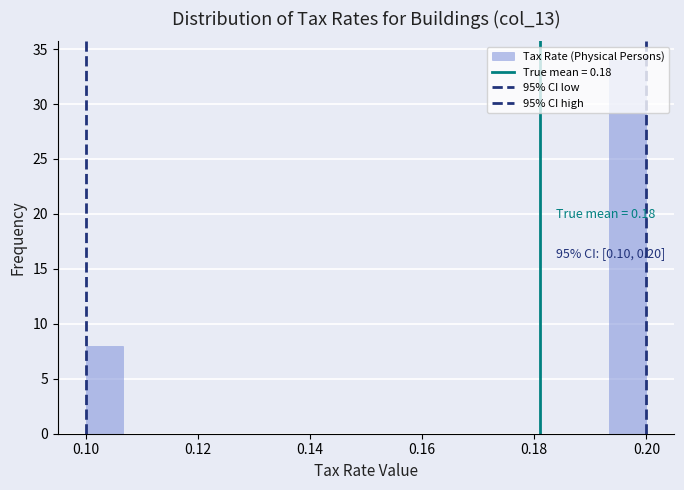

Read against the x-axis, roughly where is the centre of the tallest bar?

0.196